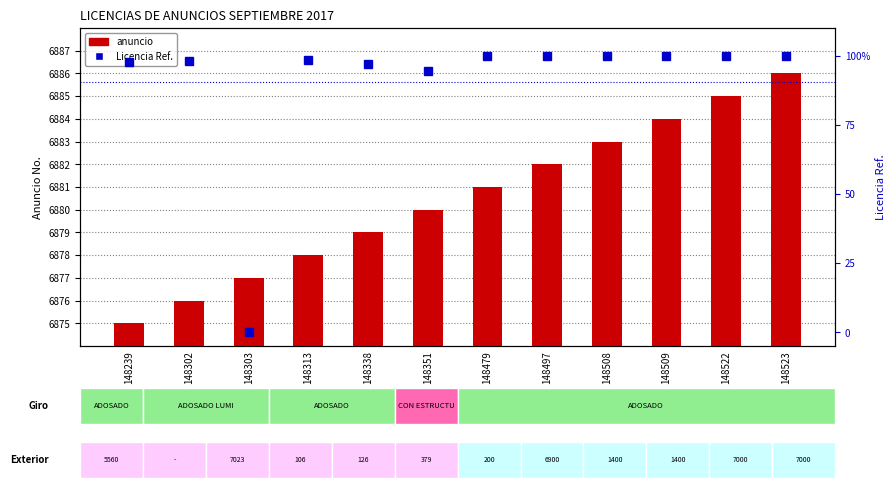

What is the approximate value of Licencia Ref. at 148338?

97.1